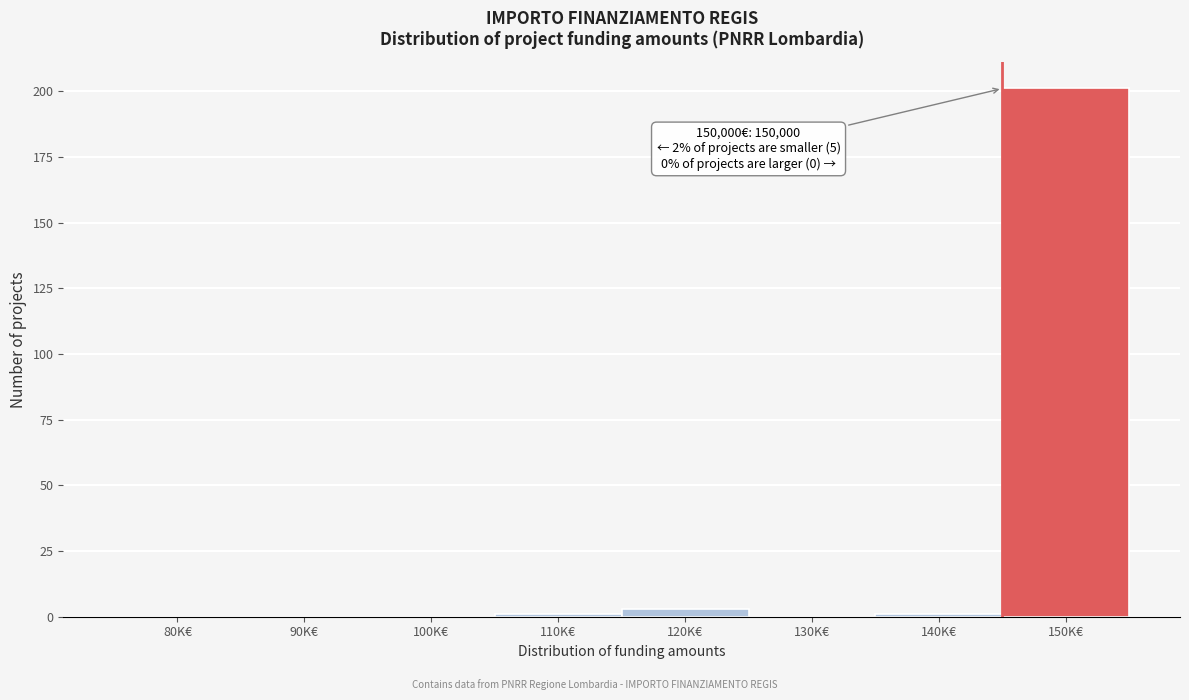

Reading right to left, transcribe all the data shown in this chart.

150K€=201	140K€=1	130K€=0	120K€=3	110K€=1	100K€=0	90K€=0	80K€=0